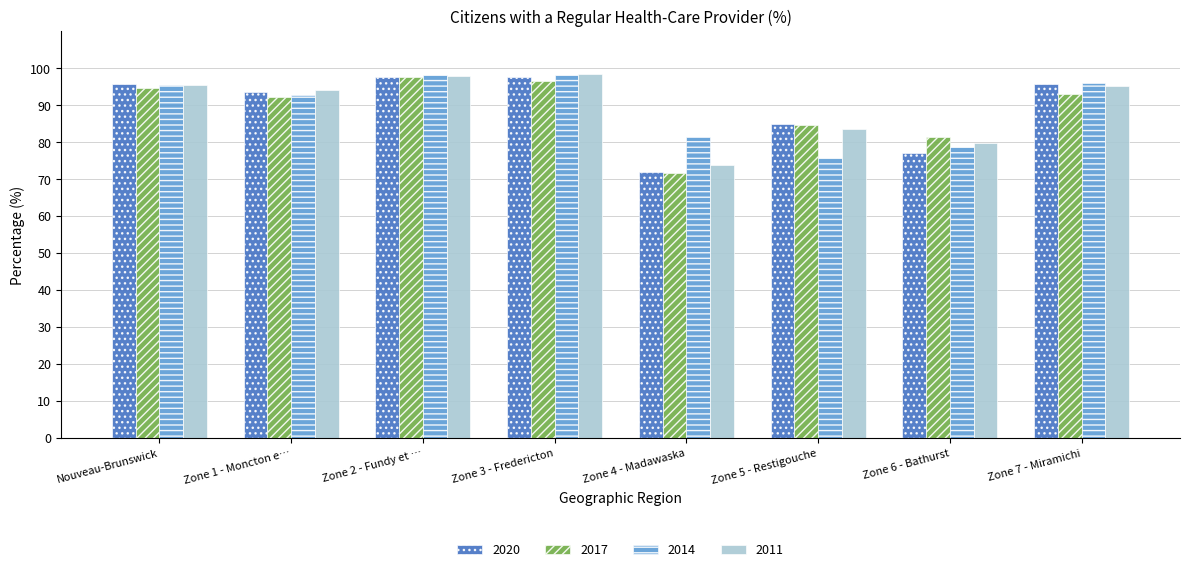

How many groups of bars are there?

8